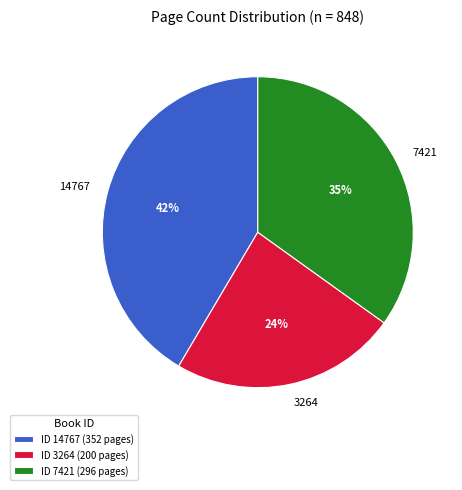

To the nearest percent, what percentage of the pie is 3264?

24%